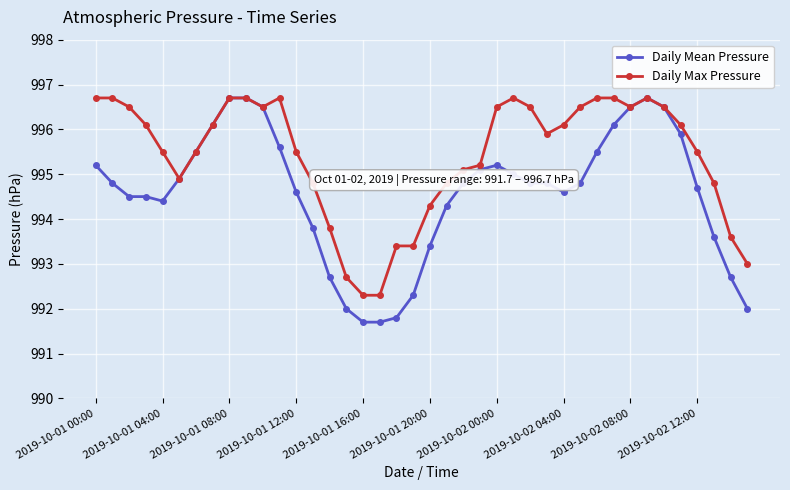

What is the minimum value for Daily Mean Pressure?

991.7